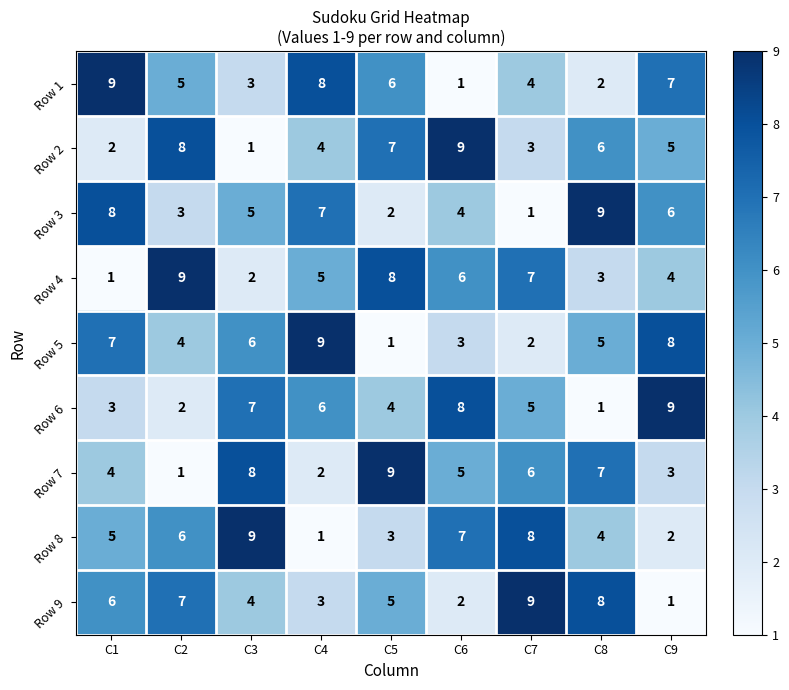

Rank the series at C5 from highest to lowest value.

Row 7, Row 4, Row 2, Row 1, Row 9, Row 6, Row 8, Row 3, Row 5